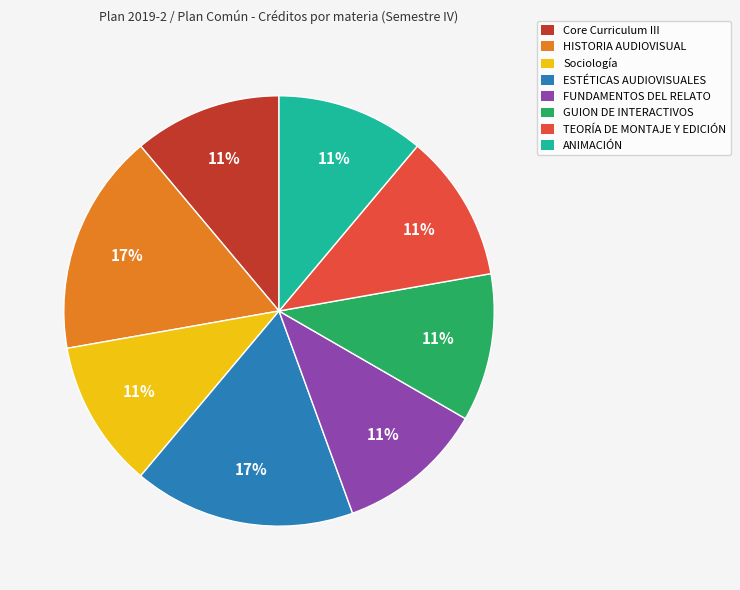

Does any single category account for the majority?

No